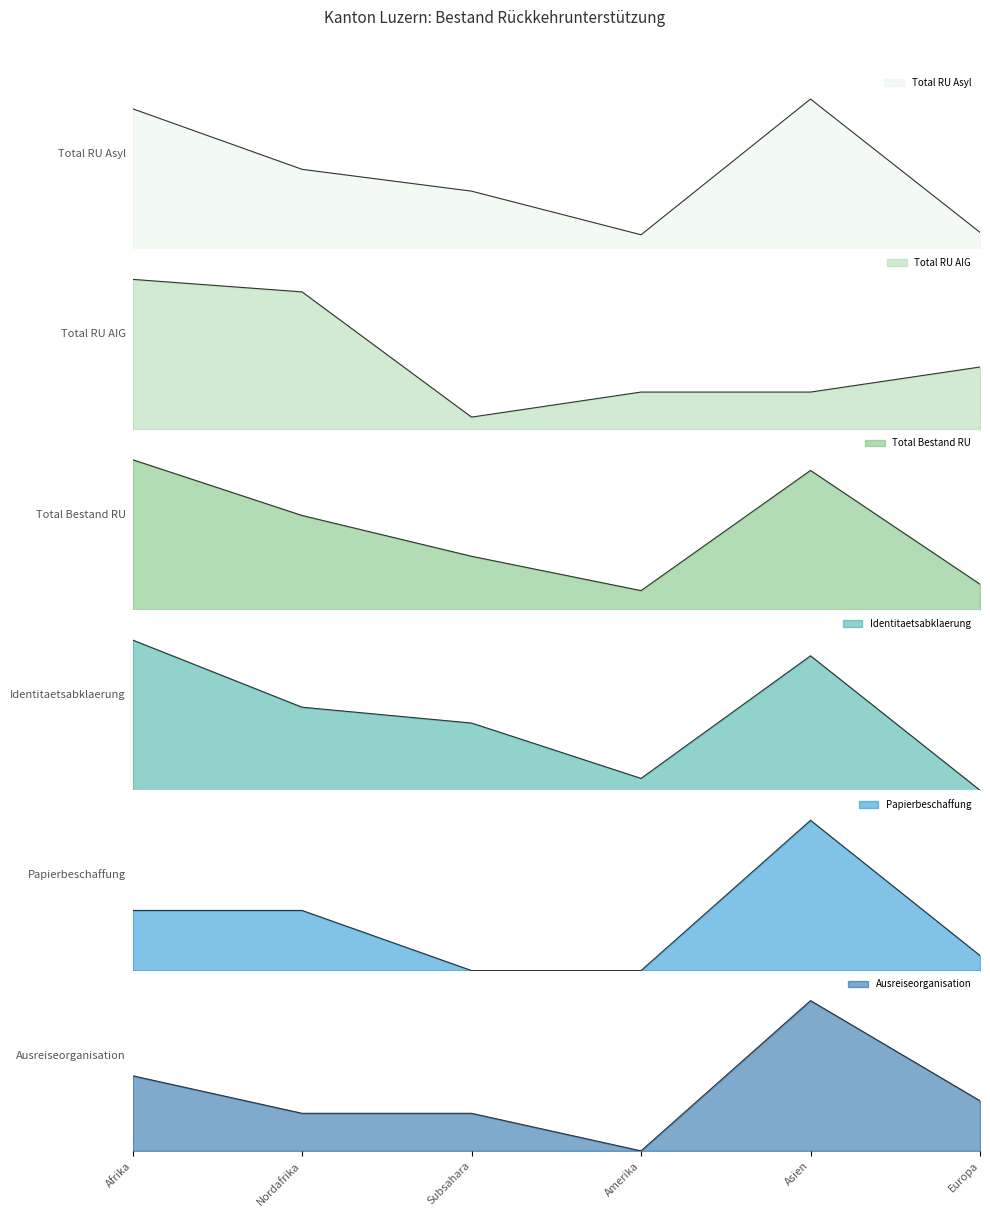

How many lines are shown in the chart?

6